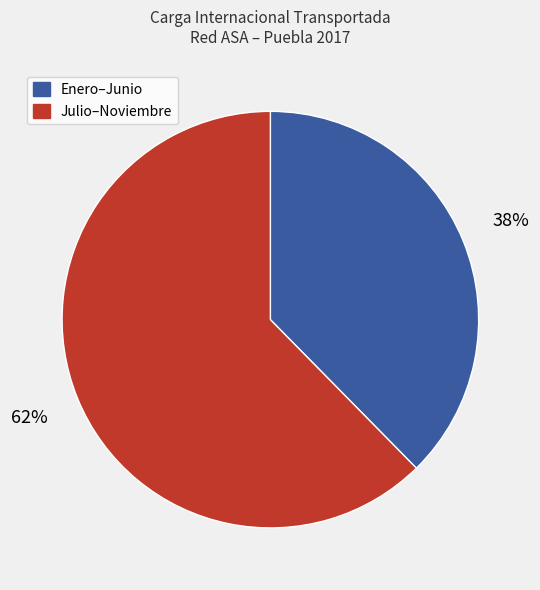

Is there any slice that represents more than half of the pie?

Yes